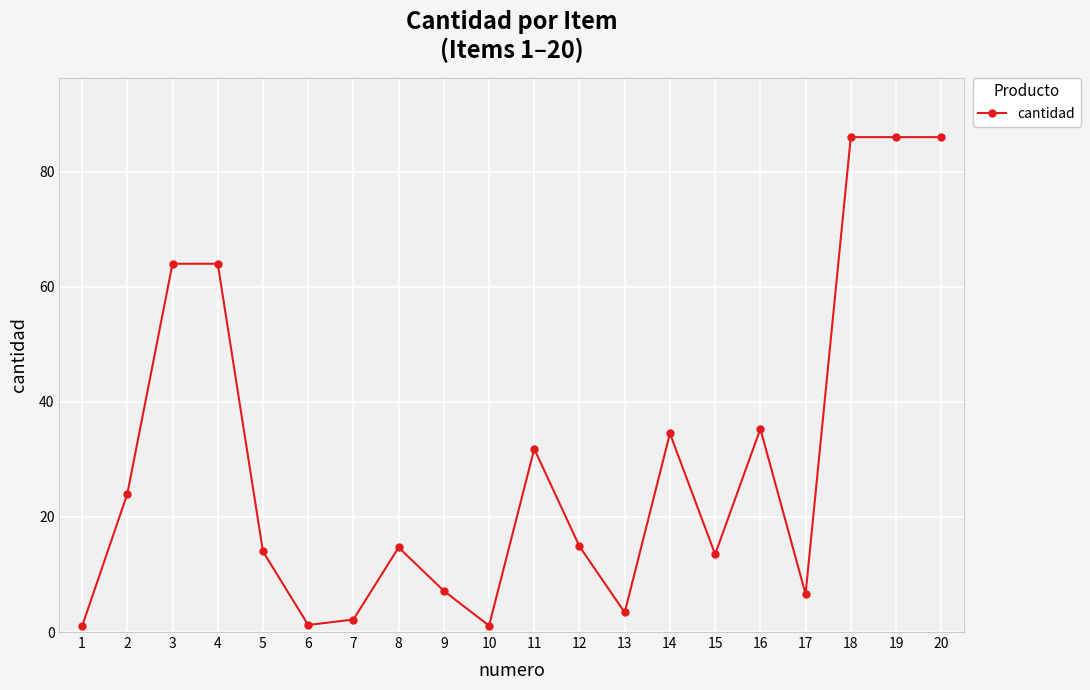

How many data points does each series have?

20